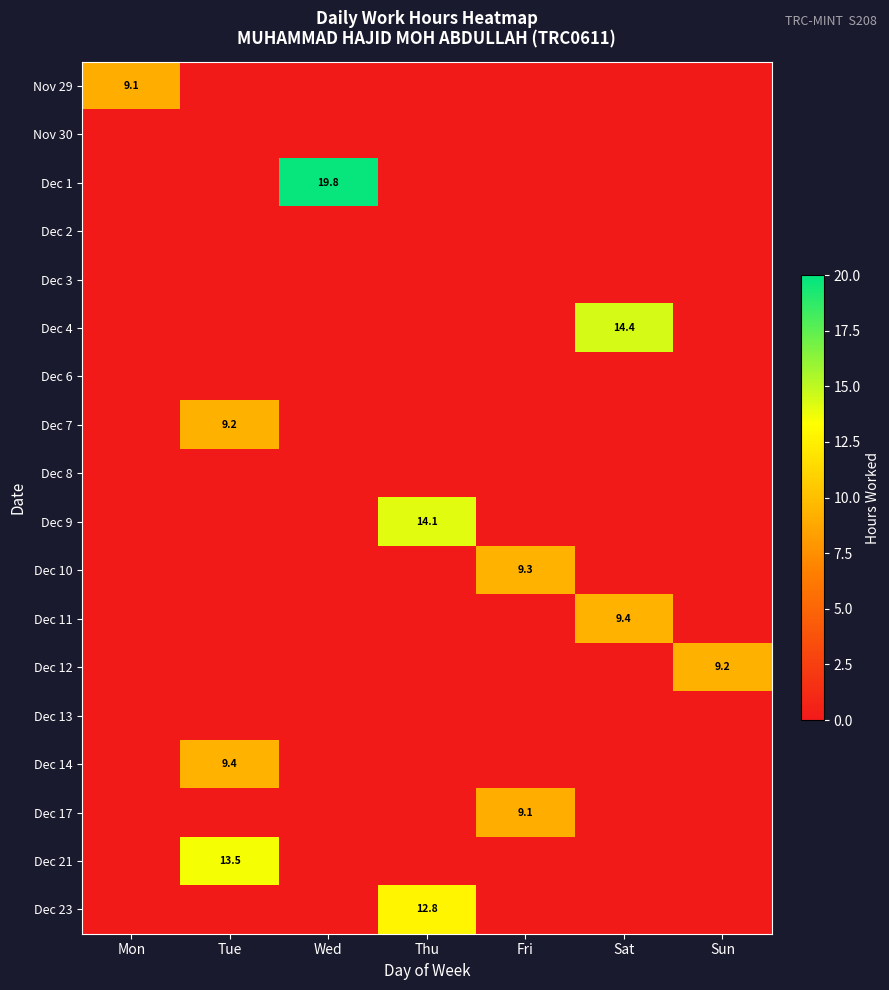

At which category is the sum across all series the highest?

Tue